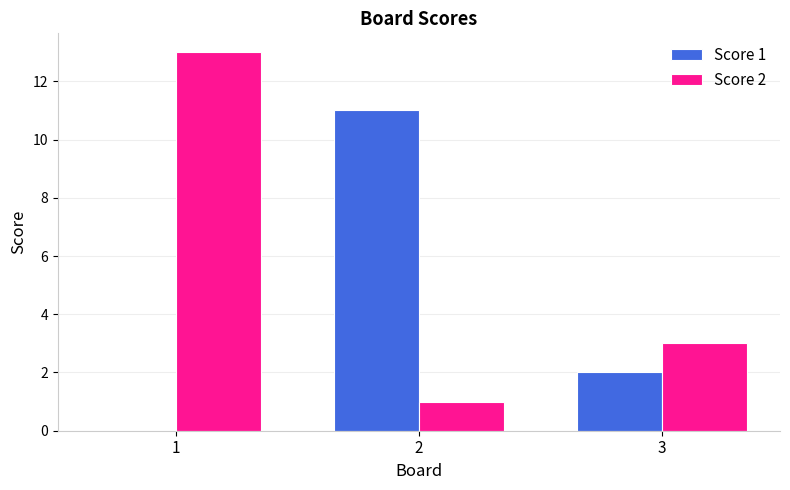

Does the chart contain stacked bars?

No